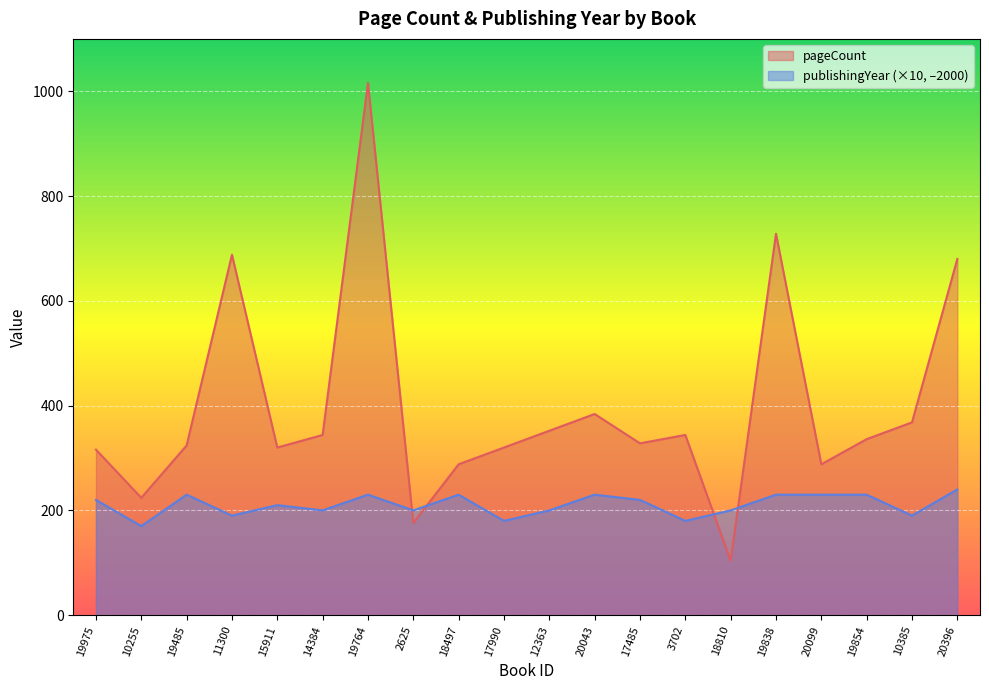

Which category has the highest value across all series?

19764